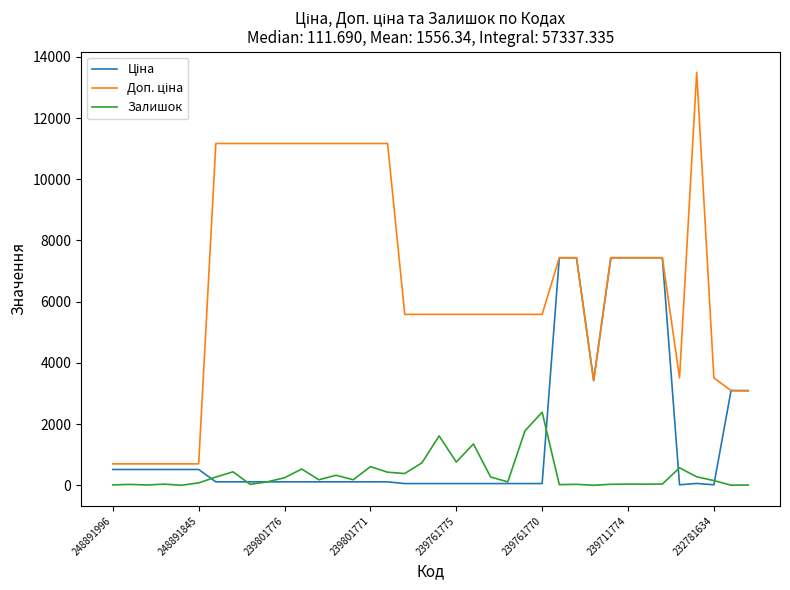

How many interior local peaks does the Доп. ціна series have?

1